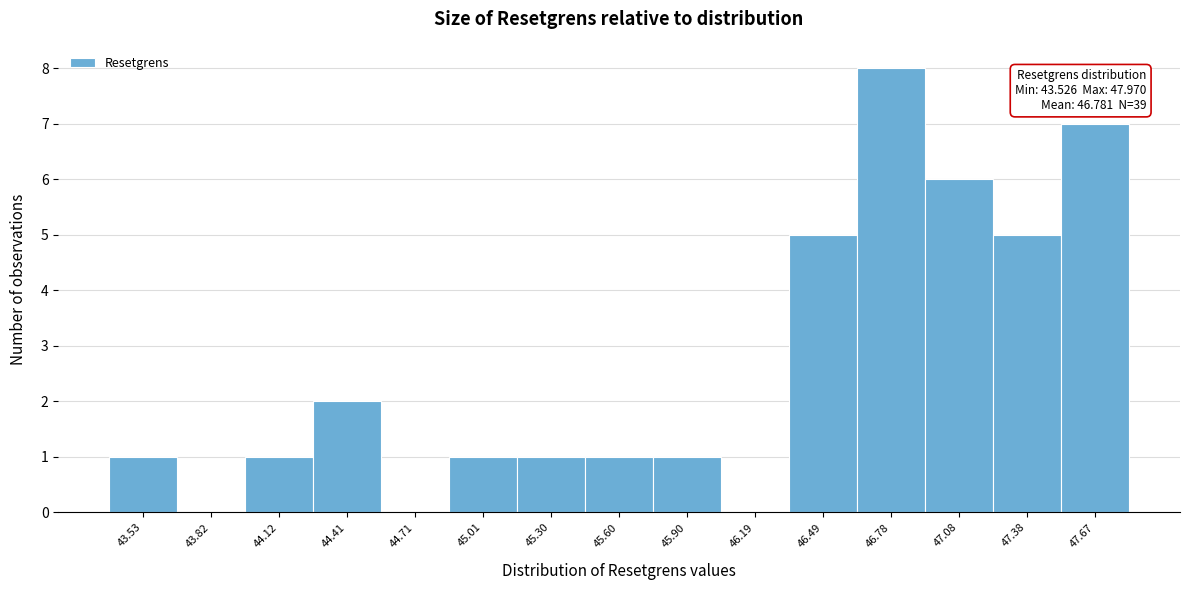

Reading right to left, transcribe all the data shown in this chart.

47.67=7	47.38=5	47.08=6	46.78=8	46.49=5	46.19=0	45.90=1	45.60=1	45.30=1	45.01=1	44.71=0	44.41=2	44.12=1	43.82=0	43.53=1